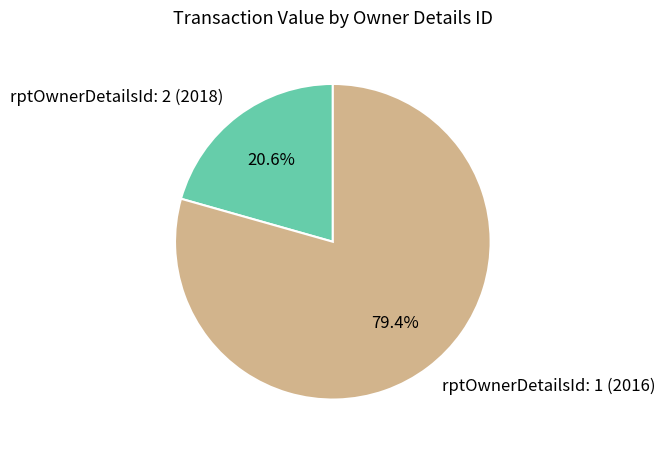

Approximately how many times larger is the value at rptOwnerDetailsId: 1 (2016) compared to rptOwnerDetailsId: 2 (2018)?

3.9